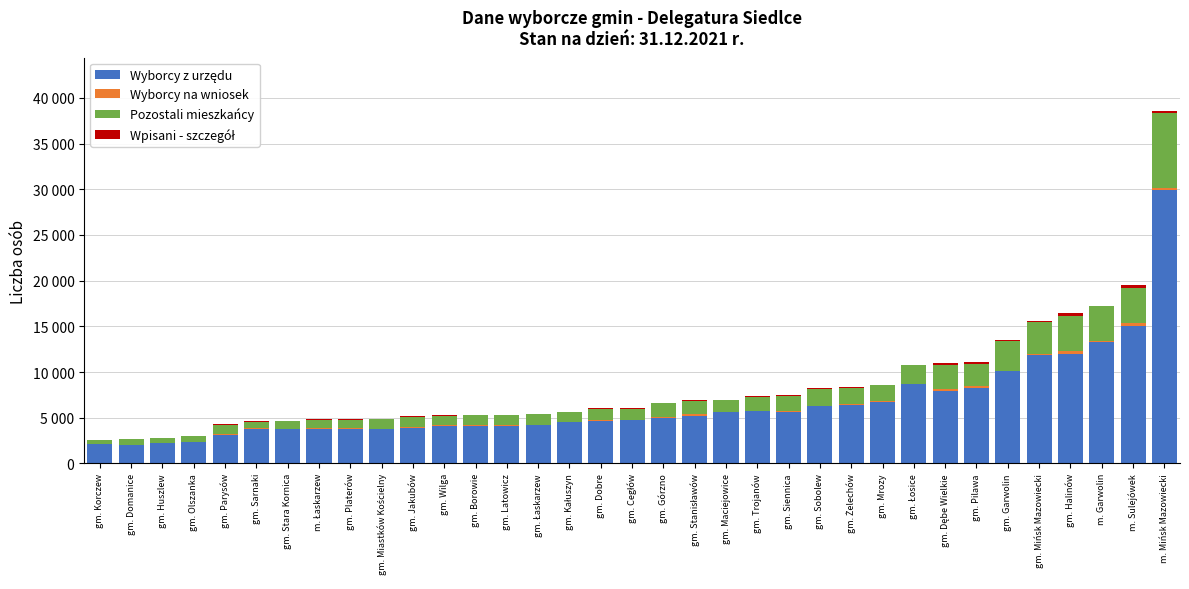

Are the bars grouped side by side (vs. stacked)?

No